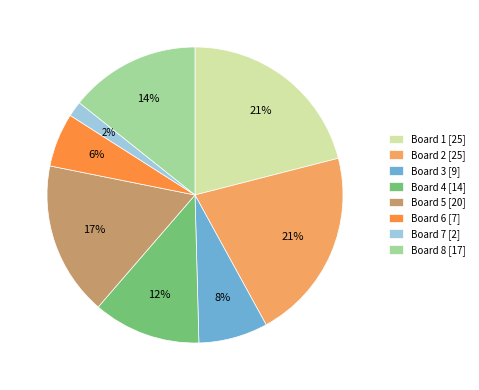

Combined, do Board 5 [20] and Board 7 [2] account for over 50%?

No